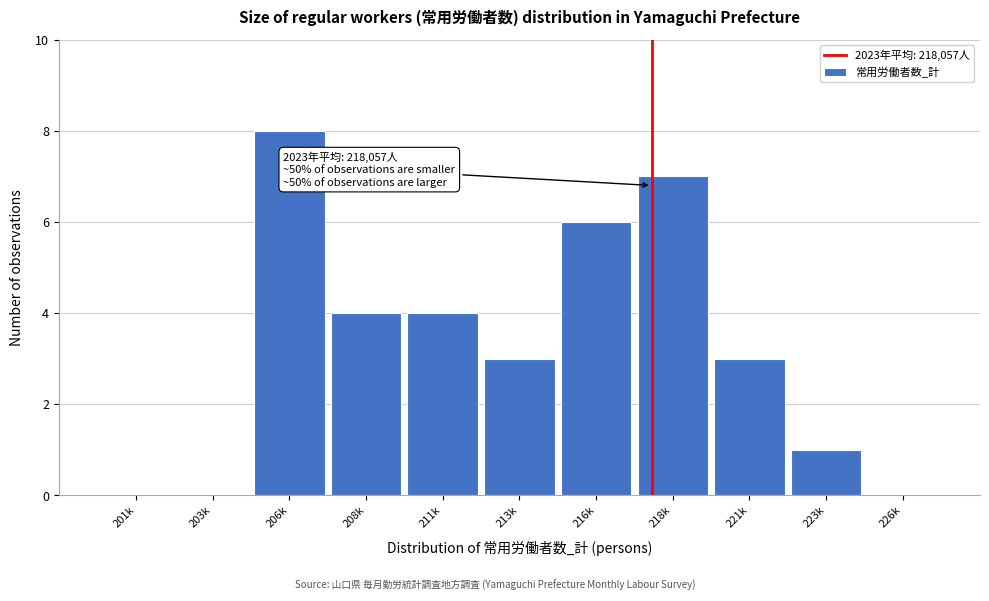

Reading left to right, list all the values displayed in this chart.

201k=0	203k=0	206k=8	208k=4	211k=4	213k=3	216k=6	218k=7	221k=3	223k=1	226k=0